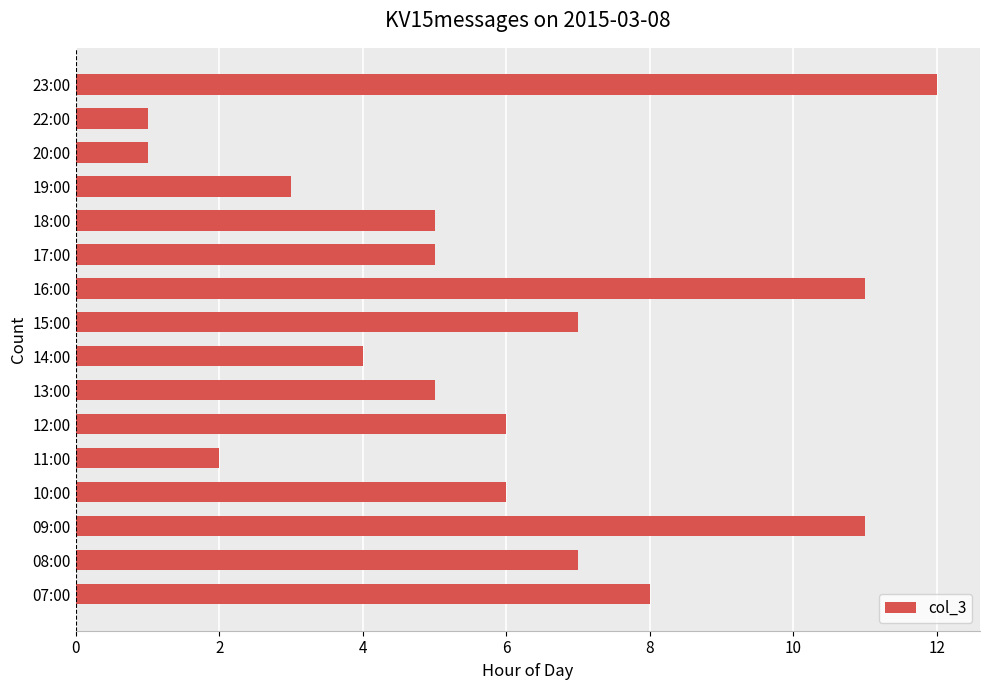

What is the ratio of the value at 15:00 to the value at 09:00?

0.6